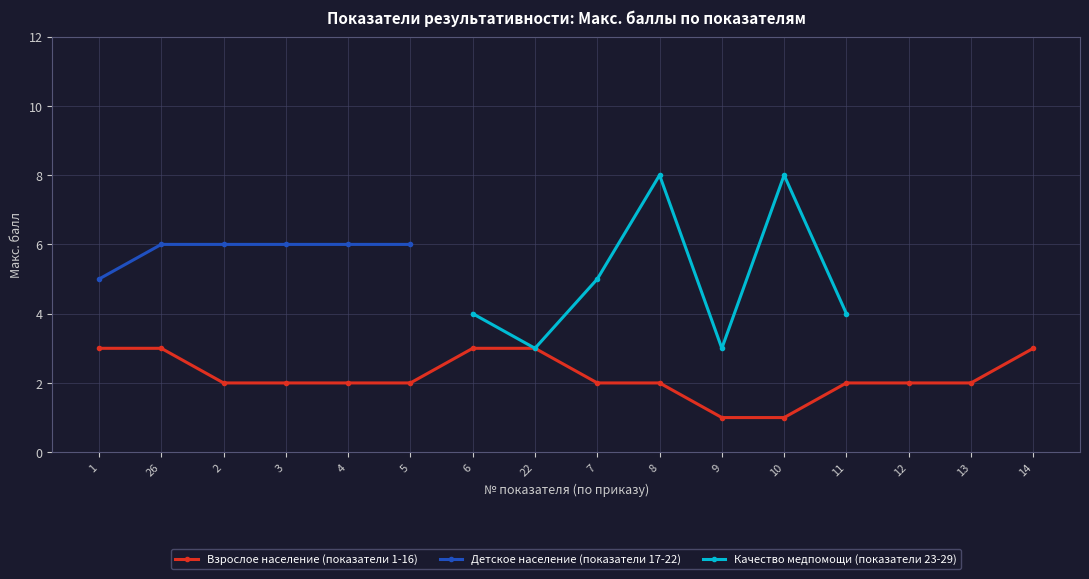

What is the minimum value for Детское население (показатели 17-22)?

5.0